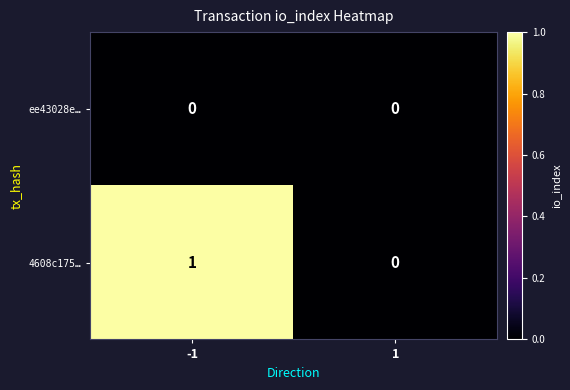

Reading right to left, transcribe all the data shown in this chart.

ee43028e…: 0	0
4608c175…: 0	1